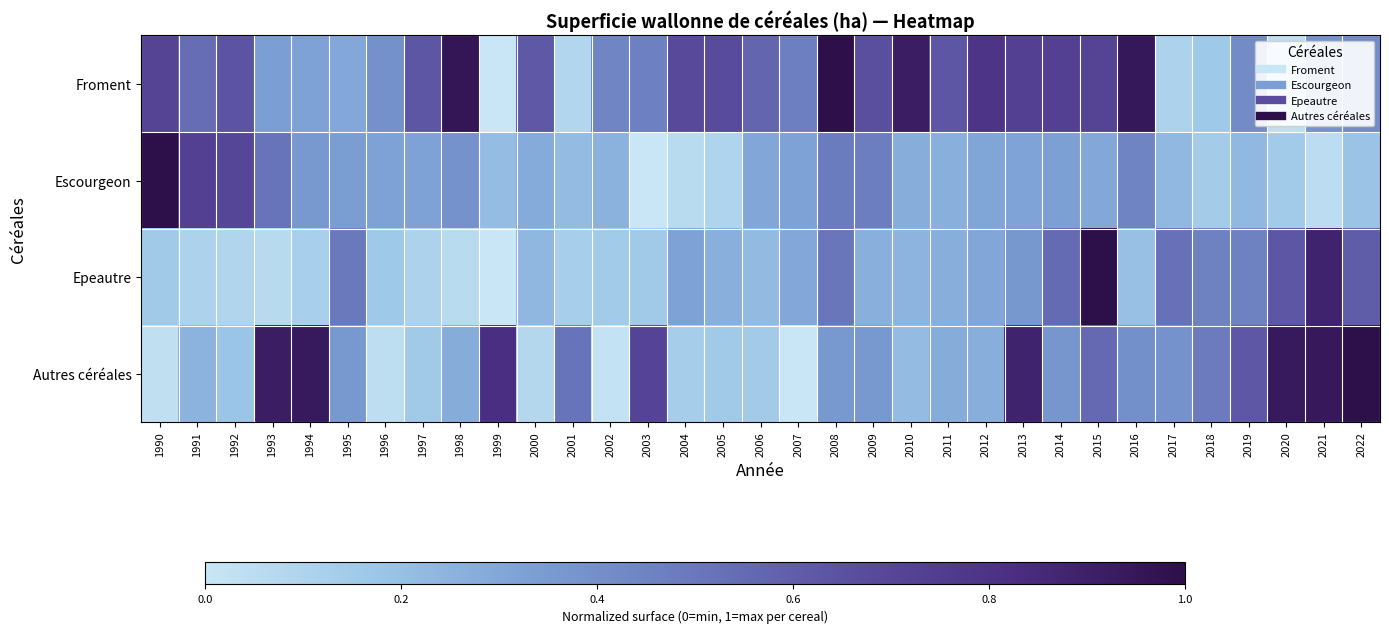

What is the total value across all series at 2020?

1.8